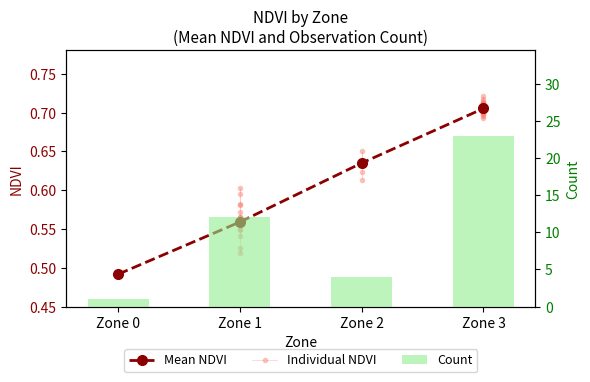

The value of Count at Zone 0 is 1.0. True or false?

True